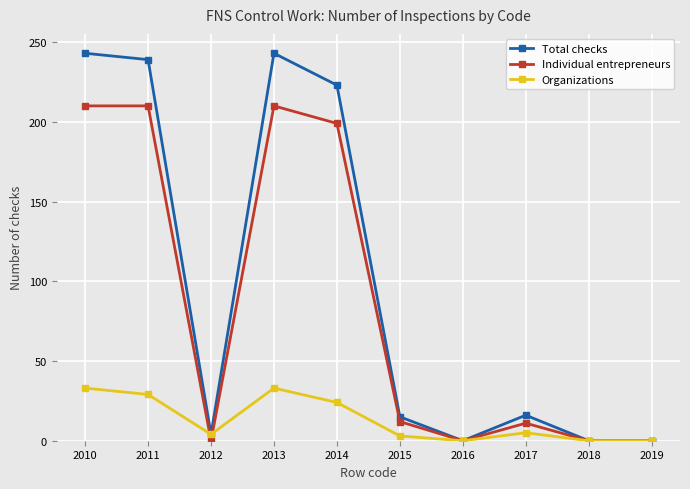

What is the sum of the Organizations values at 2013 and 2016?

33